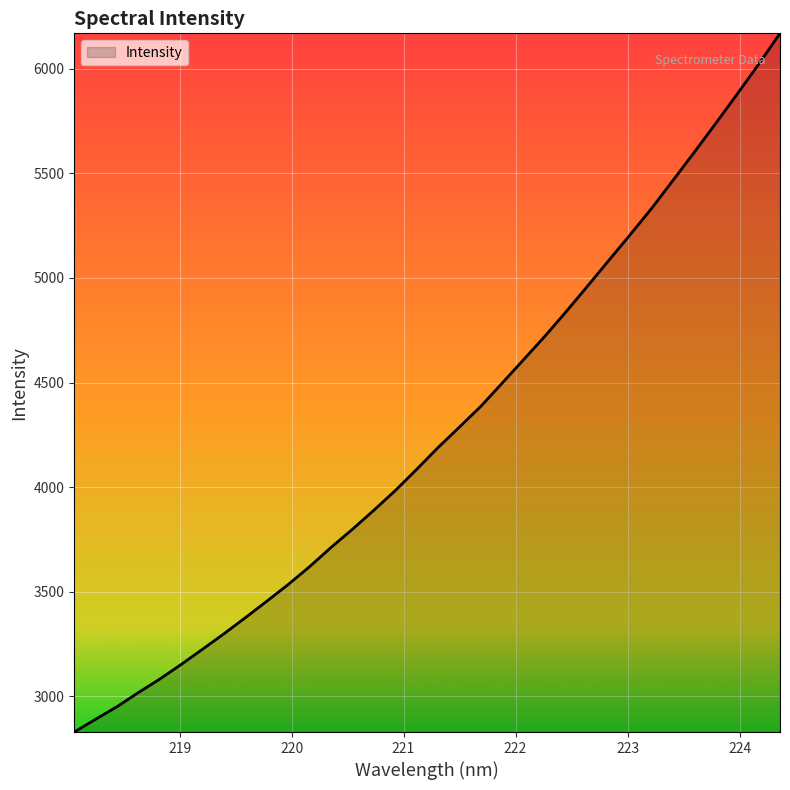

What is the difference between the maximum and minimum values?

3339.4